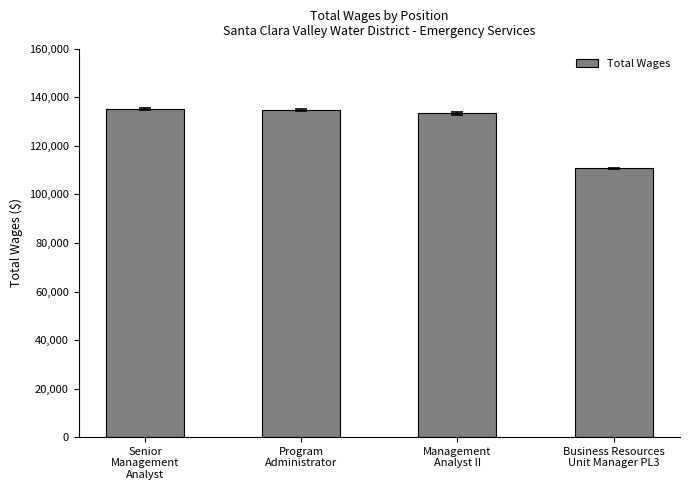

What is the label of the 2nd bar from the left?

Program
Administrator